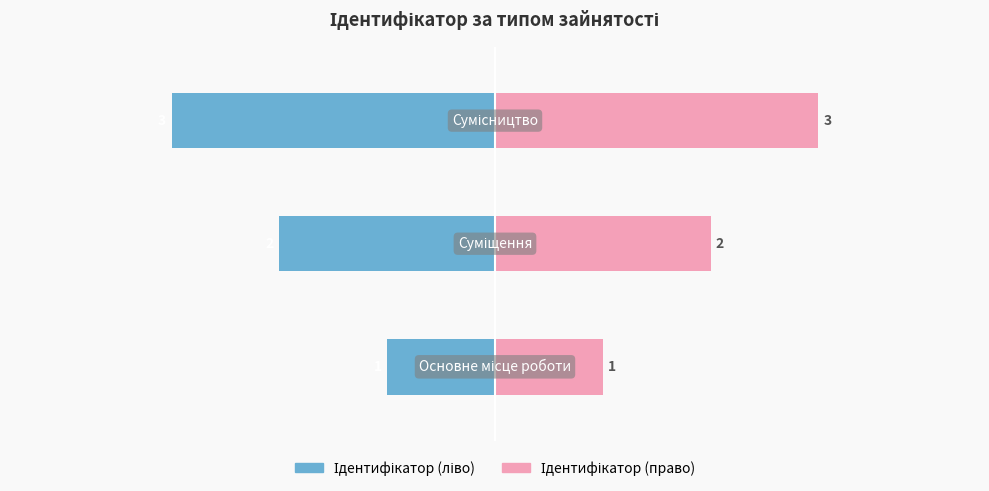

True or false: Ідентифікатор (право) has a value of 2 at 0.

False